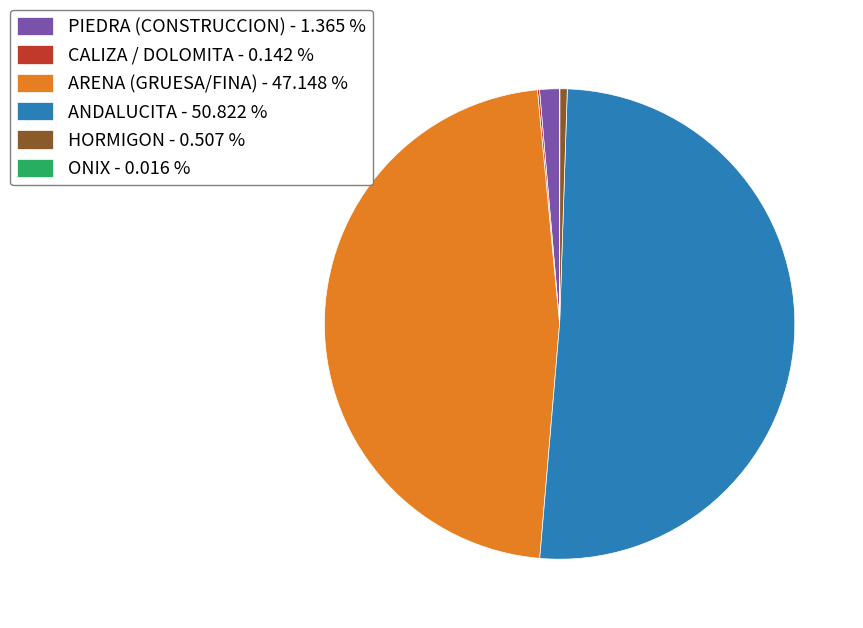

Does ARENA (GRUESA/FINA) account for over 50% of the chart?

No